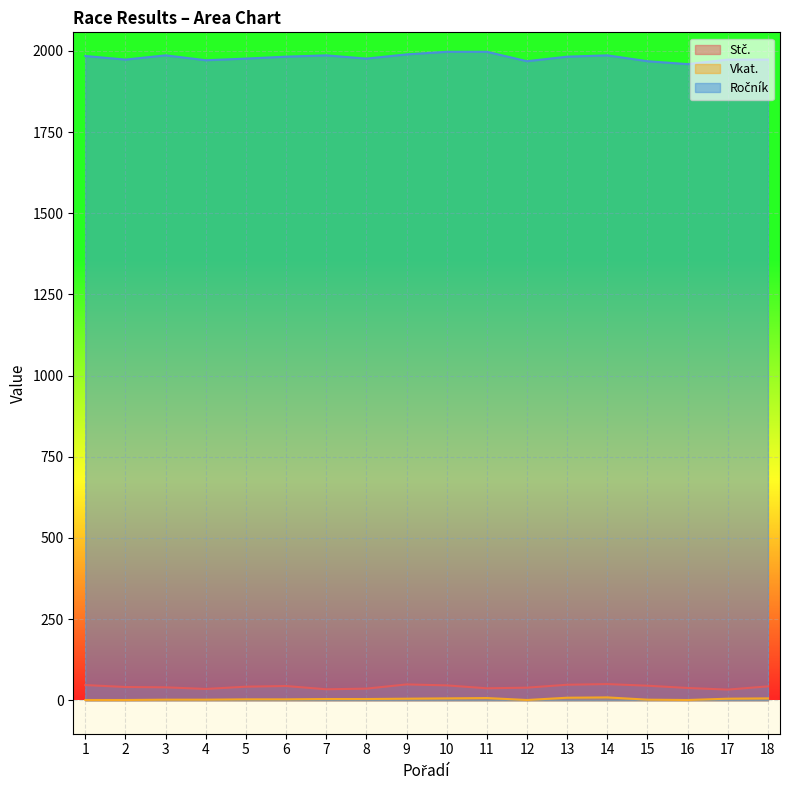

What are all the series names shown in the legend?

Stč., Vkat., Ročník